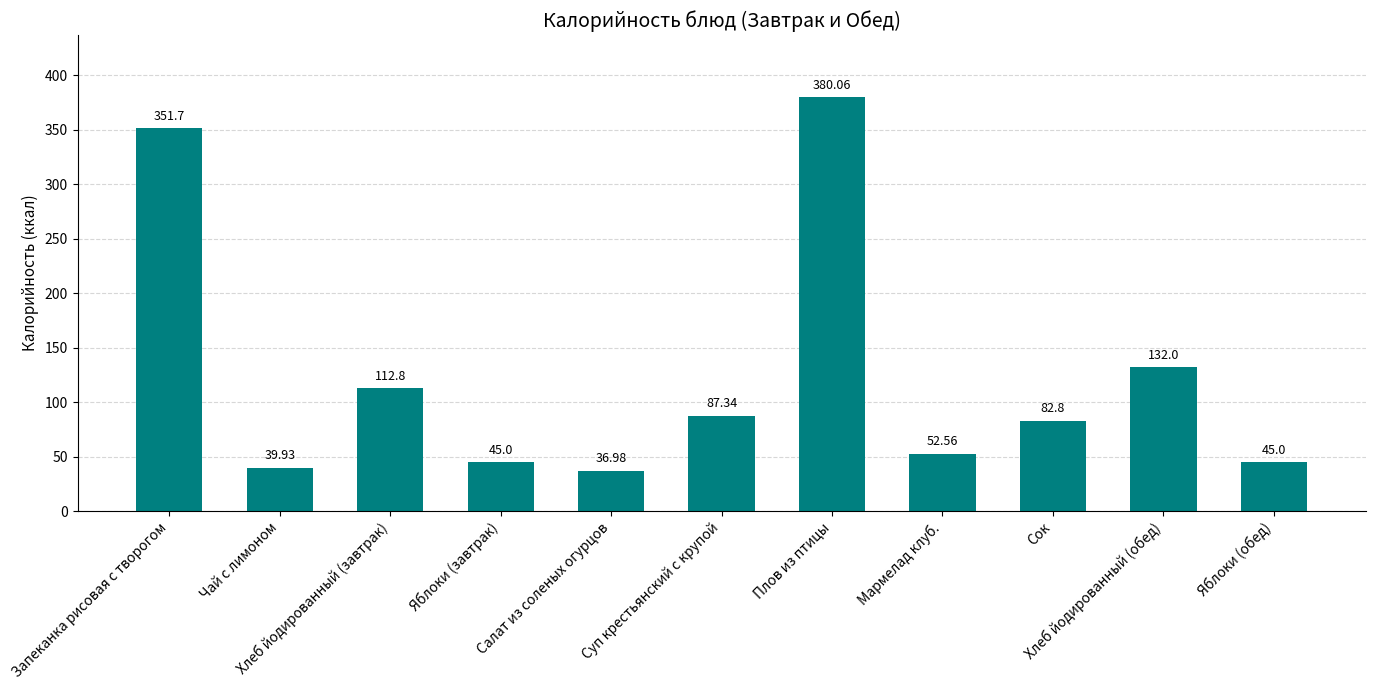

What is the minimum value shown in the chart?

37.0